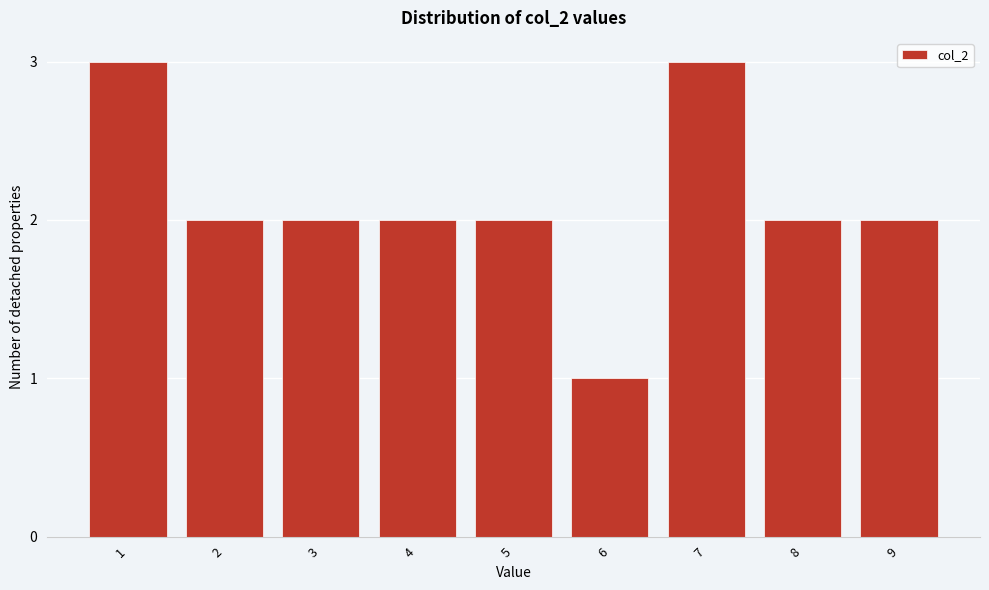

Reading left to right, transcribe all the data shown in this chart.

1=3	2=2	3=2	4=2	5=2	6=1	7=3	8=2	9=2